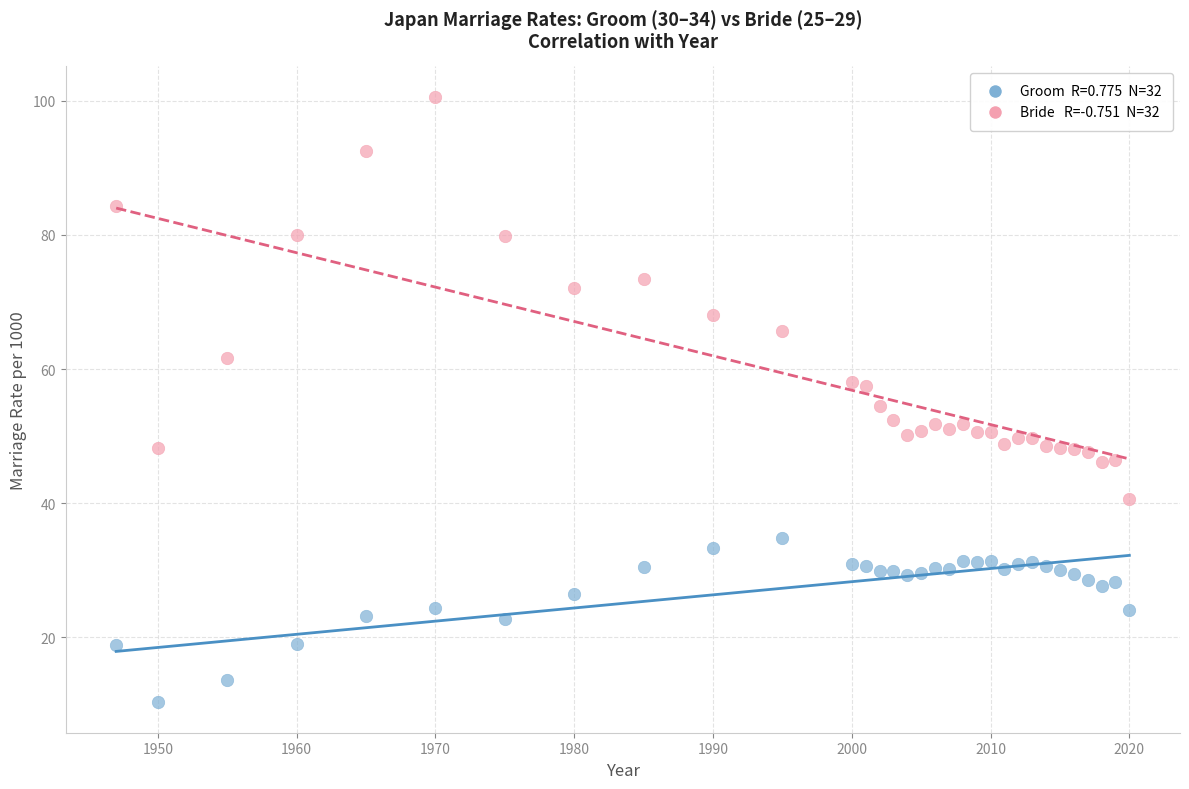

Across all data points, what is the range of X values (max minus min)?

73.0